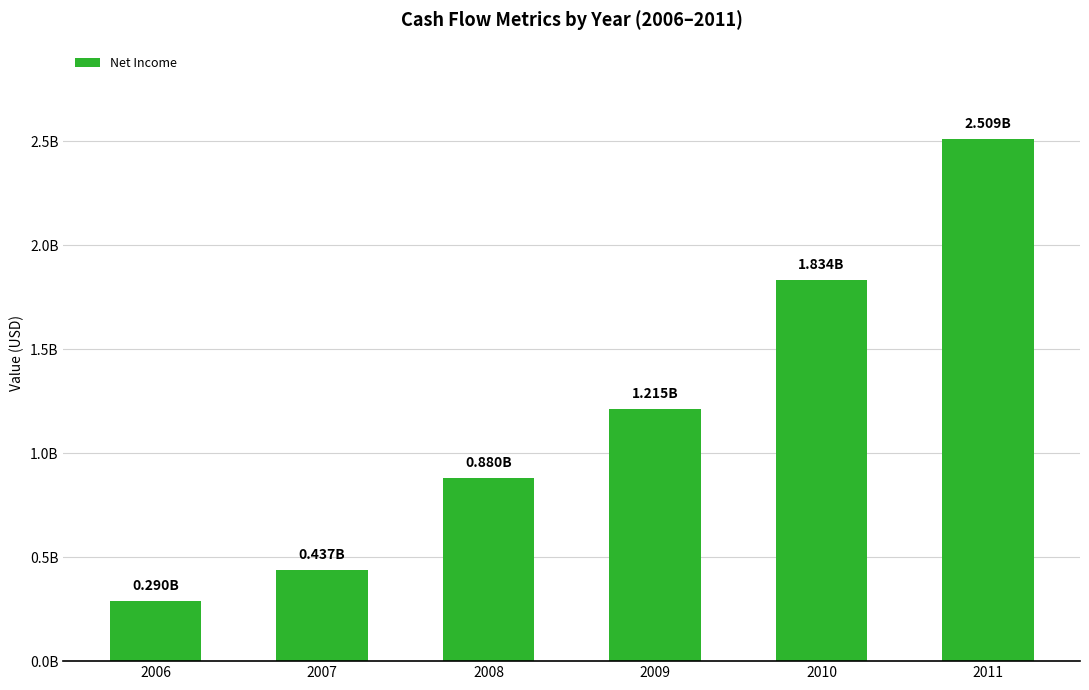

Are the bars horizontal?

No